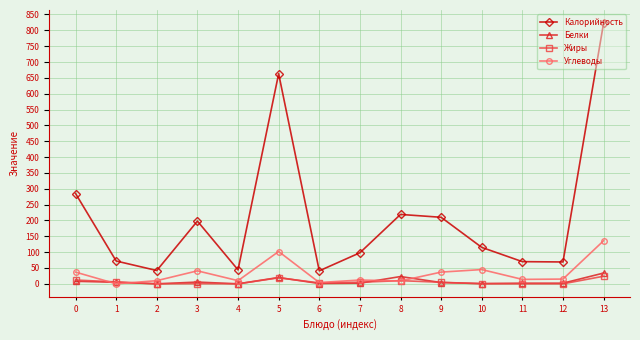

How many data points in Углеводы are less than 15?

7